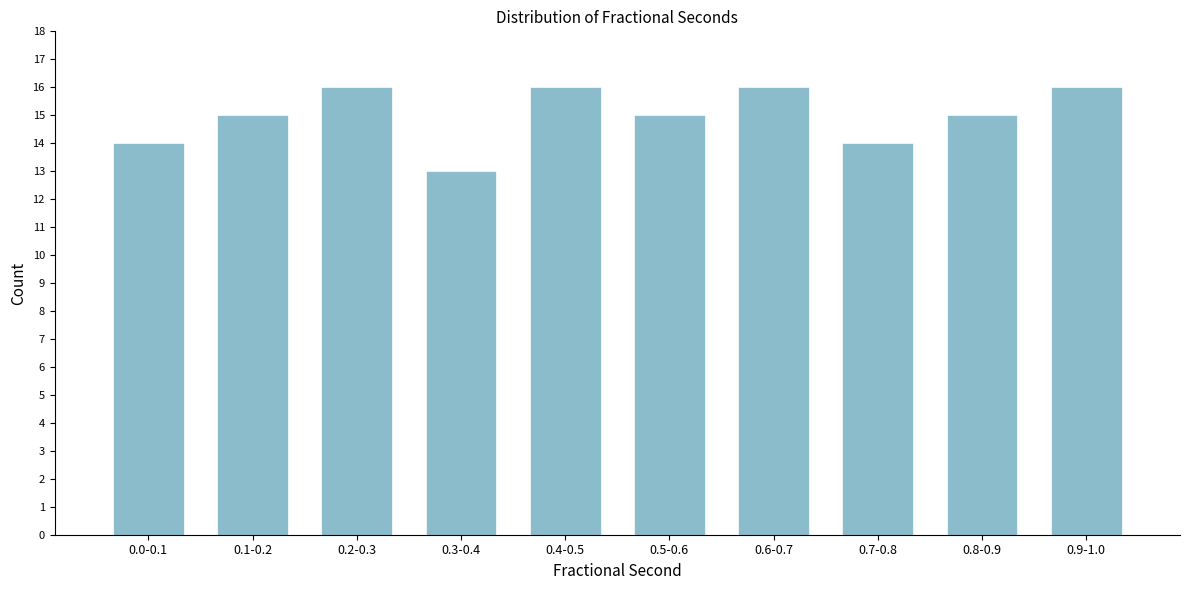

Reading right to left, transcribe all the data shown in this chart.

0.9-1.0=16	0.8-0.9=15	0.7-0.8=14	0.6-0.7=16	0.5-0.6=15	0.4-0.5=16	0.3-0.4=13	0.2-0.3=16	0.1-0.2=15	0.0-0.1=14